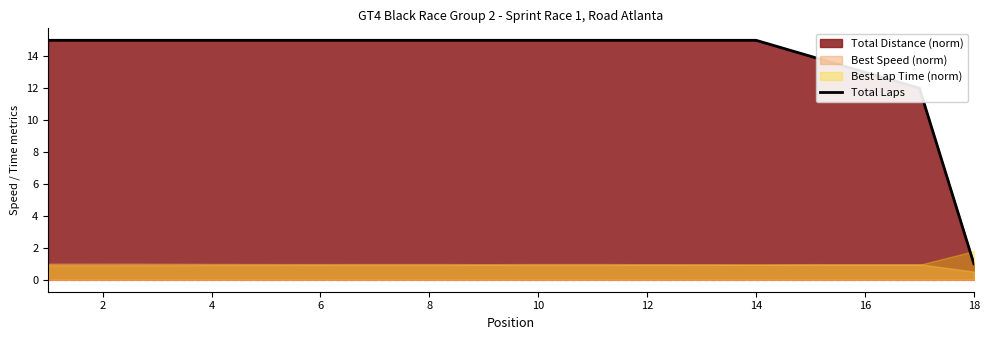

Reading right to left, what are all the values shown in this chart?

1	12	13	14	15	15	15	15	15	15	15	15	15	15	15	15	15	15